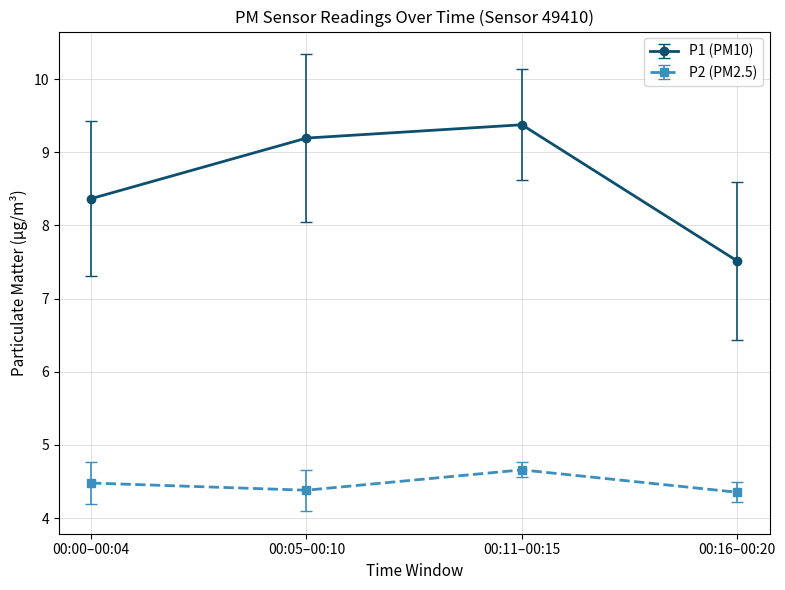

At which category does P1 (PM10) reach its first local peak?

00:11–00:15